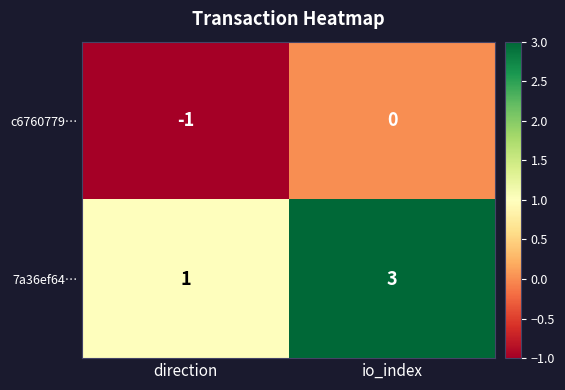

Reading left to right, what are all the values shown in this chart?

c6760779…: -1	0
7a36ef64…: 1	3